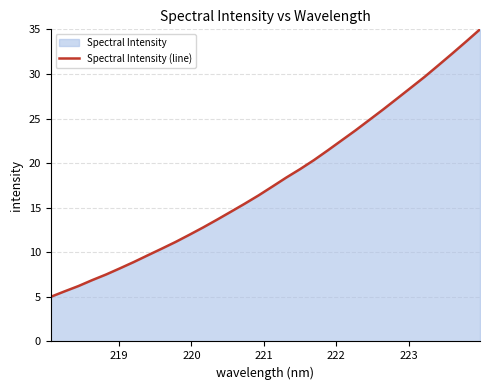

What is the difference between the maximum and minimum values?

30.0